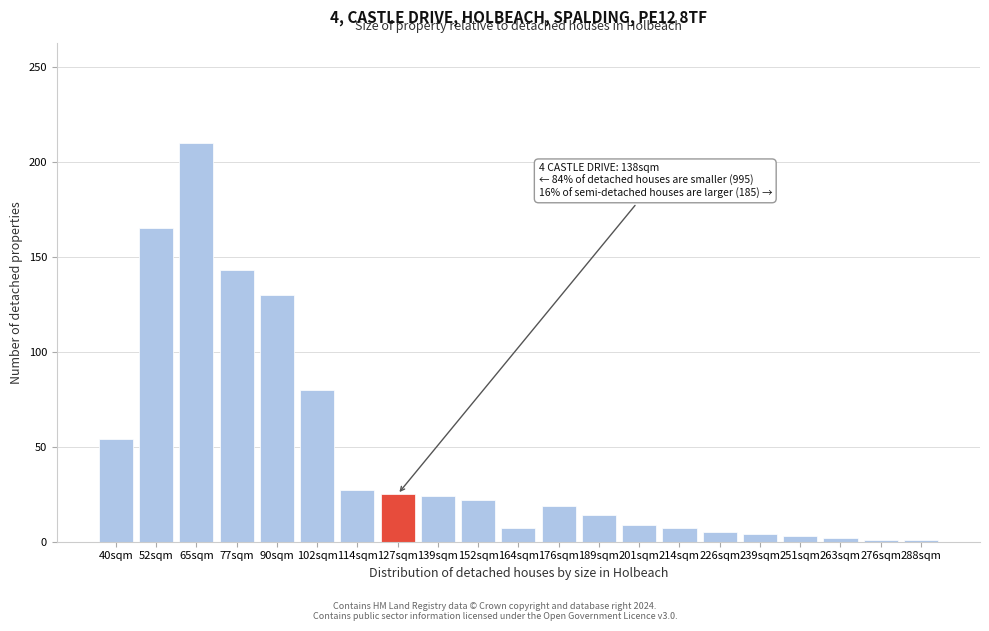

Between 52sqm and 139sqm, which is larger?

52sqm